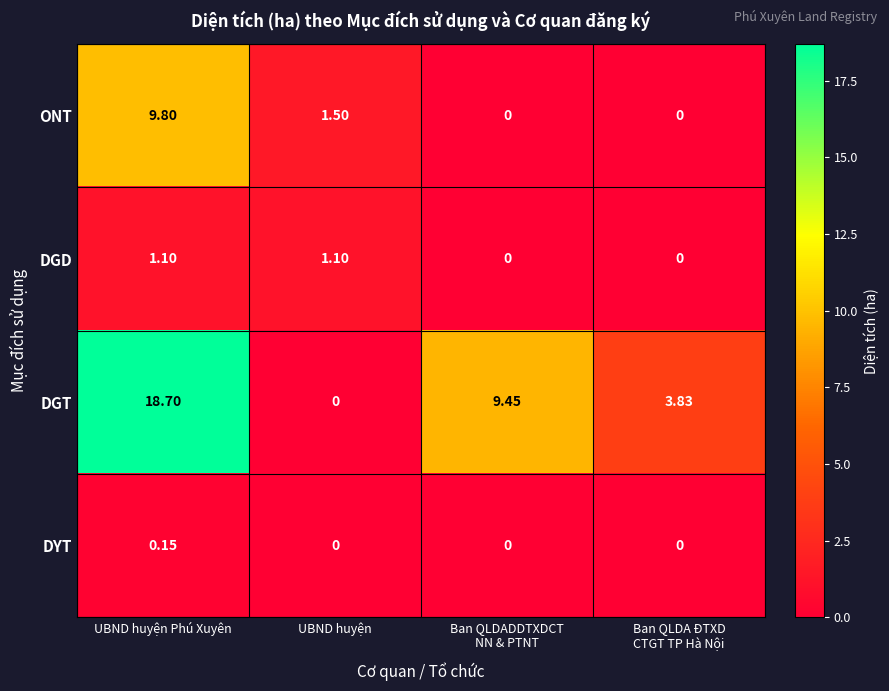

At which category is the sum across all series the highest?

UBND huyện Phú Xuyên